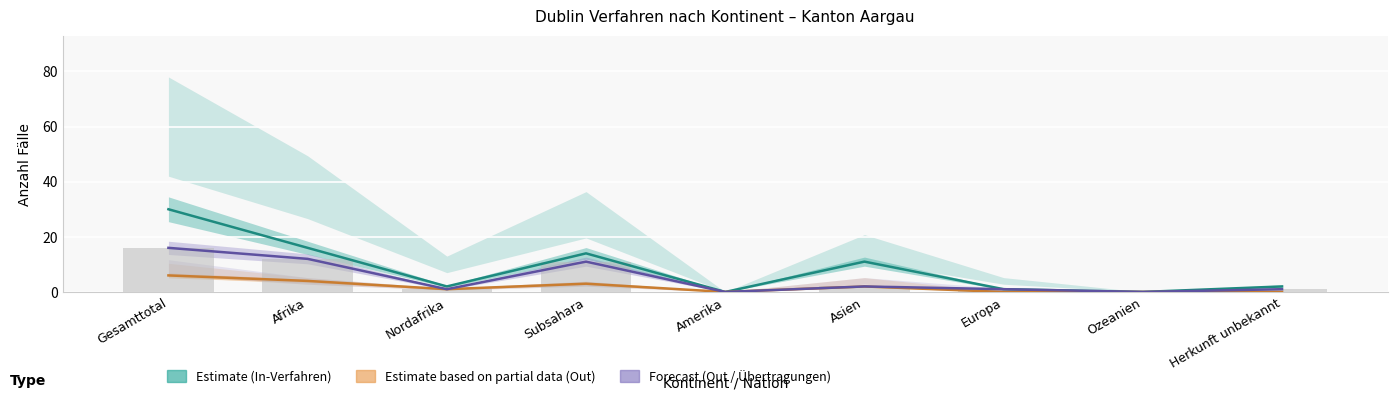

What is the difference between the maximum and minimum values in the Forecast (Out / Übertragungen) series?

16